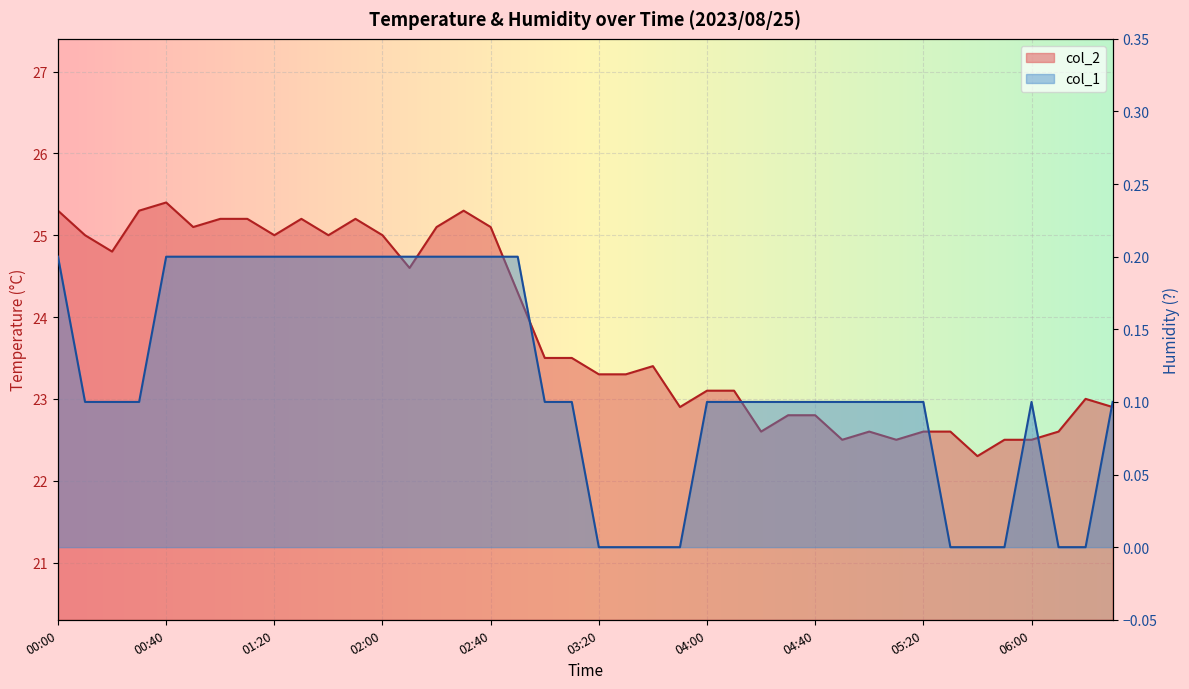

What value does the col_2 series have at 00:50?

25.1